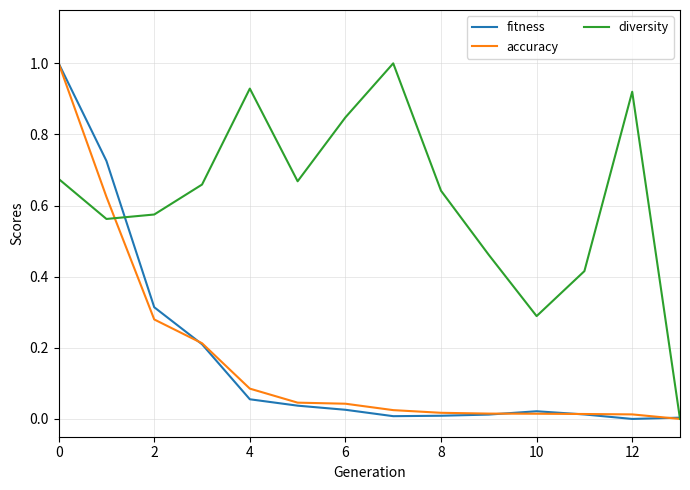

Is this an area chart (filled region under the line)?

No